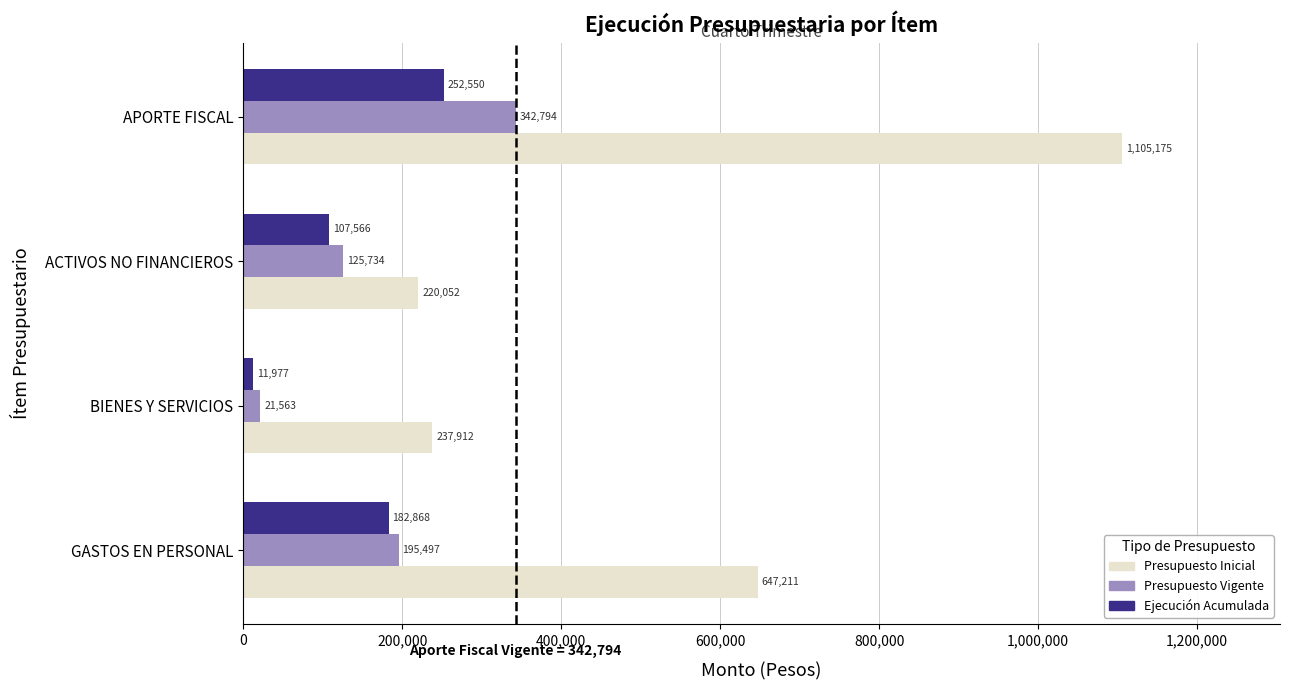

Is it true that Presupuesto Vigente equals 342794 at APORTE FISCAL?

True